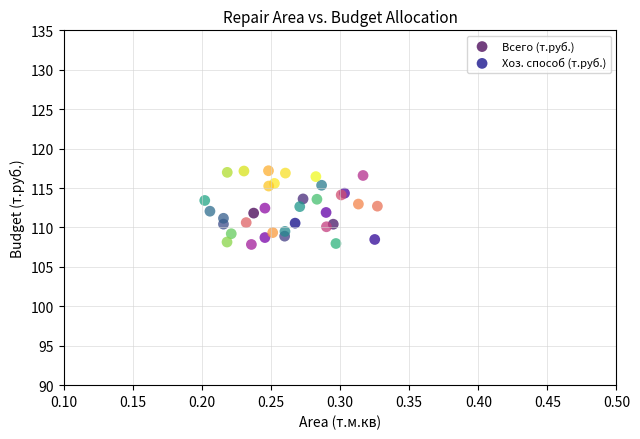

What are all the series names shown in the legend?

Всего (т.руб.), Хоз. способ (т.руб.)